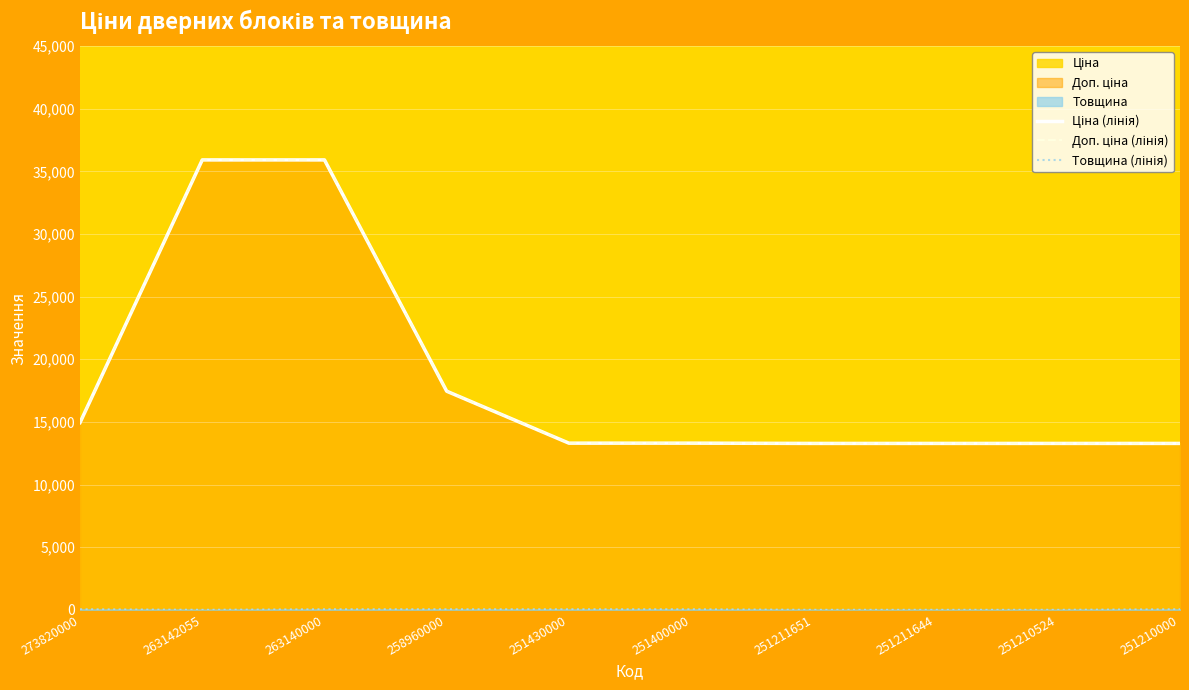

What is the difference between the maximum and minimum values in the Ціна (лінія) series?

22630.4